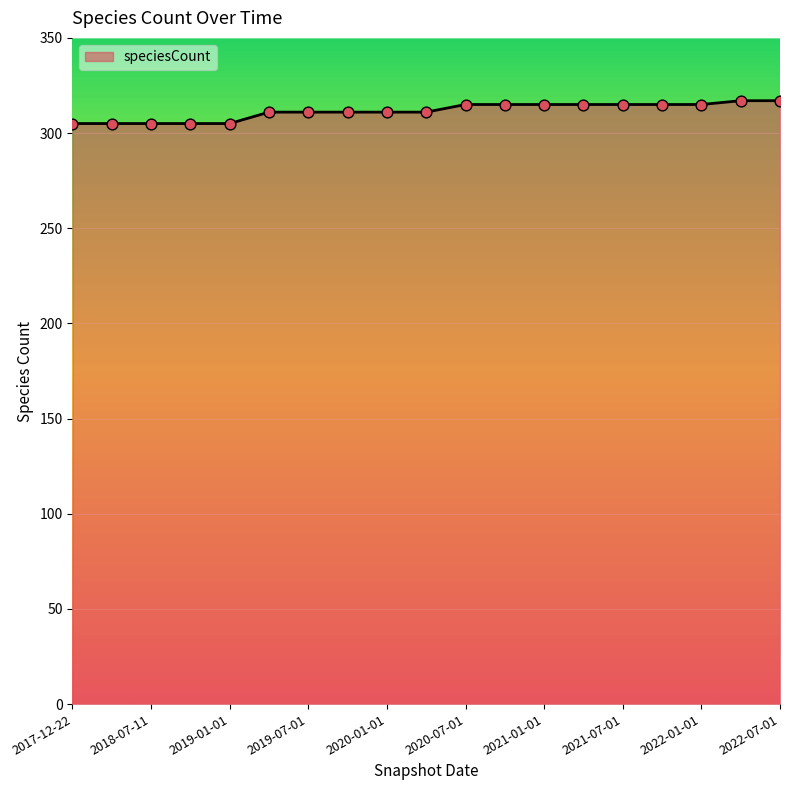

What is the smallest value displayed?

305